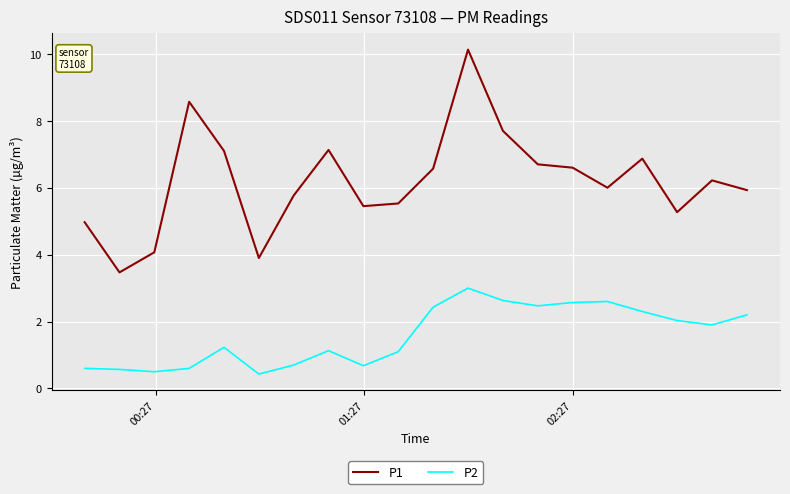

How many series are shown in this chart?

2